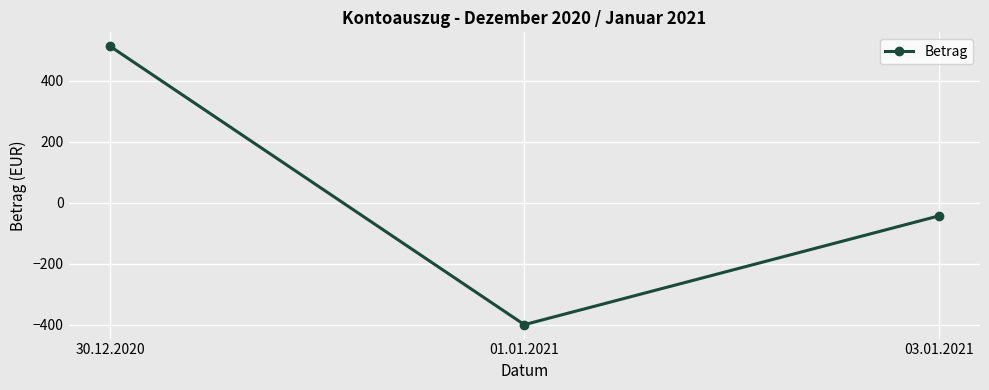

Rank the categories by value from highest to lowest.

30.12.2020, 03.01.2021, 01.01.2021